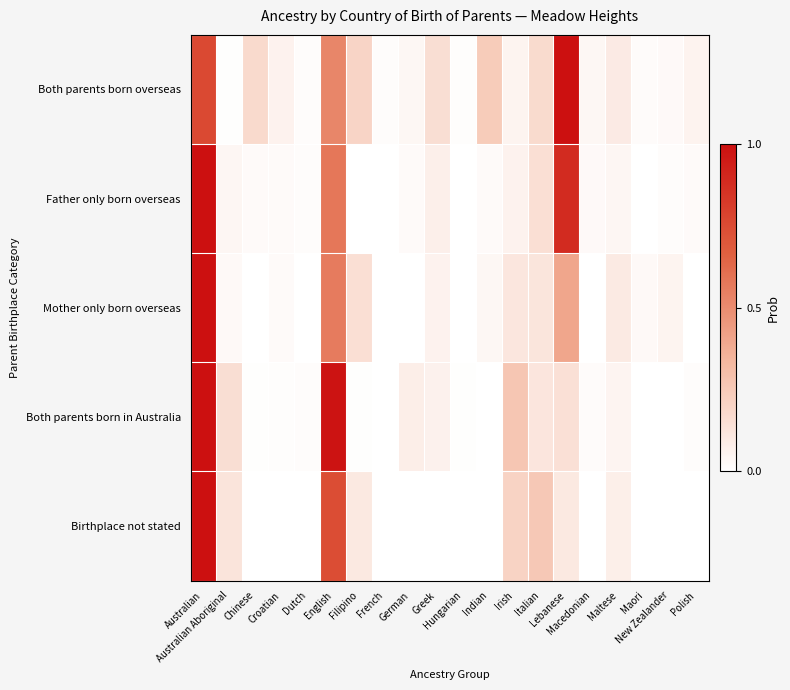

Reading left to right, transcribe all the data shown in this chart.

Both parents born overseas: Australian=0.8	Australian Aboriginal=0.0	Chinese=0.2	Croatian=0.1	Dutch=0.0	English=0.5	Filipino=0.2	French=0.0	German=0.0	Greek=0.2	Hungarian=0.0	Indian=0.2	Irish=0.1	Italian=0.2	Lebanese=1.0	Macedonian=0.0	Maltese=0.1	Maori=0.0	New Zealander=0.0	Polish=0.1
Father only born overseas: Australian=1.0	Australian Aboriginal=0.0	Chinese=0.0	Croatian=0.0	Dutch=0.0	English=0.6	Filipino=0.0	French=0.0	German=0.0	Greek=0.1	Hungarian=0.0	Indian=0.0	Irish=0.1	Italian=0.2	Lebanese=0.9	Macedonian=0.0	Maltese=0.0	Maori=0.0	New Zealander=0.0	Polish=0.0
Mother only born overseas: Australian=1.0	Australian Aboriginal=0.0	Chinese=0.0	Croatian=0.0	Dutch=0.0	English=0.6	Filipino=0.2	French=0.0	German=0.0	Greek=0.1	Hungarian=0.0	Indian=0.0	Irish=0.1	Italian=0.1	Lebanese=0.4	Macedonian=0.0	Maltese=0.1	Maori=0.0	New Zealander=0.1	Polish=0.0
Both parents born in Australia: Australian=1.0	Australian Aboriginal=0.2	Chinese=0.0	Croatian=0.0	Dutch=0.0	English=1.0	Filipino=0.0	French=0.0	German=0.1	Greek=0.1	Hungarian=0.0	Indian=0.0	Irish=0.3	Italian=0.1	Lebanese=0.1	Macedonian=0.0	Maltese=0.0	Maori=0.0	New Zealander=0.0	Polish=0.0
Birthplace not stated: Australian=1.0	Australian Aboriginal=0.1	Chinese=0.0	Croatian=0.0	Dutch=0.0	English=0.7	Filipino=0.1	French=0.0	German=0.0	Greek=0.0	Hungarian=0.0	Indian=0.0	Irish=0.2	Italian=0.3	Lebanese=0.1	Macedonian=0.0	Maltese=0.1	Maori=0.0	New Zealander=0.0	Polish=0.0